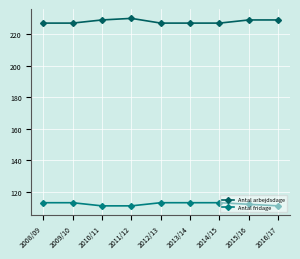

What are all the series names shown in the legend?

Antal arbejdsdage, Antal fridage